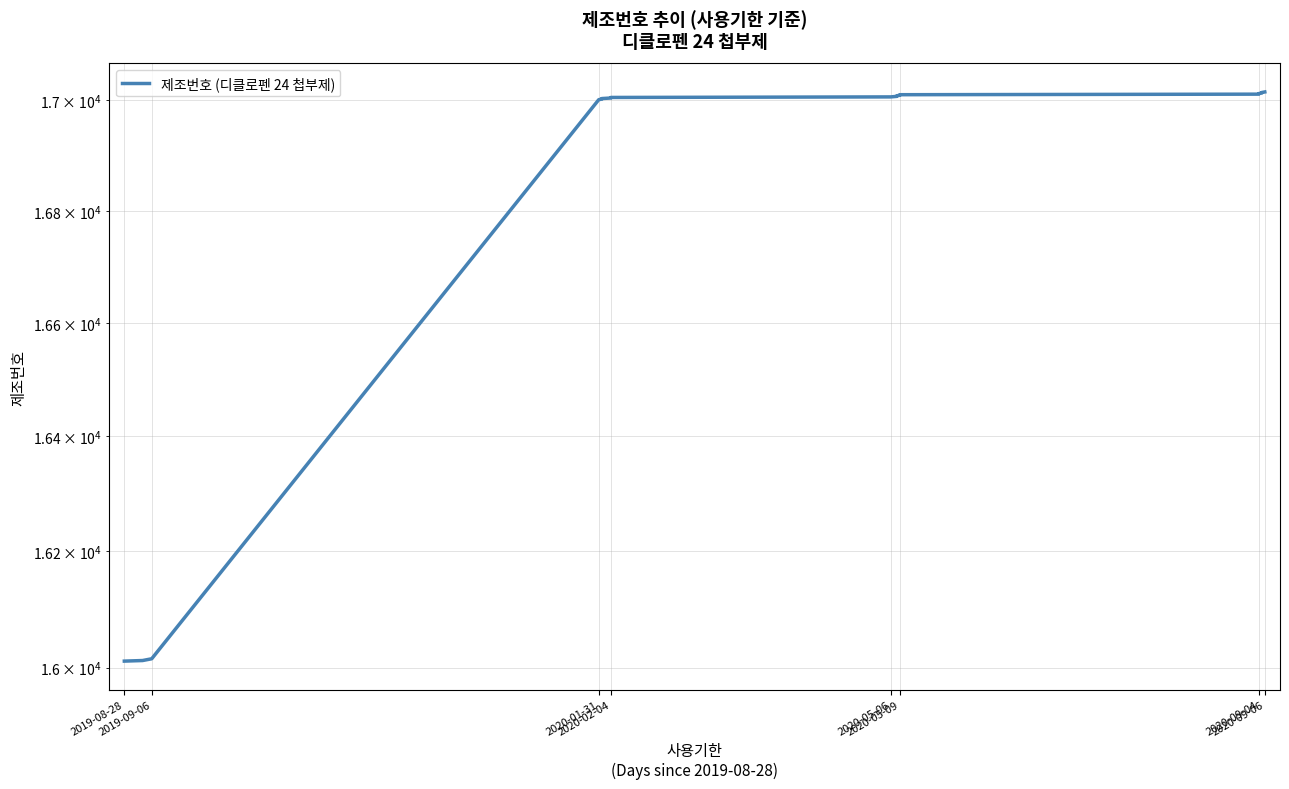

What is the average value?

16759